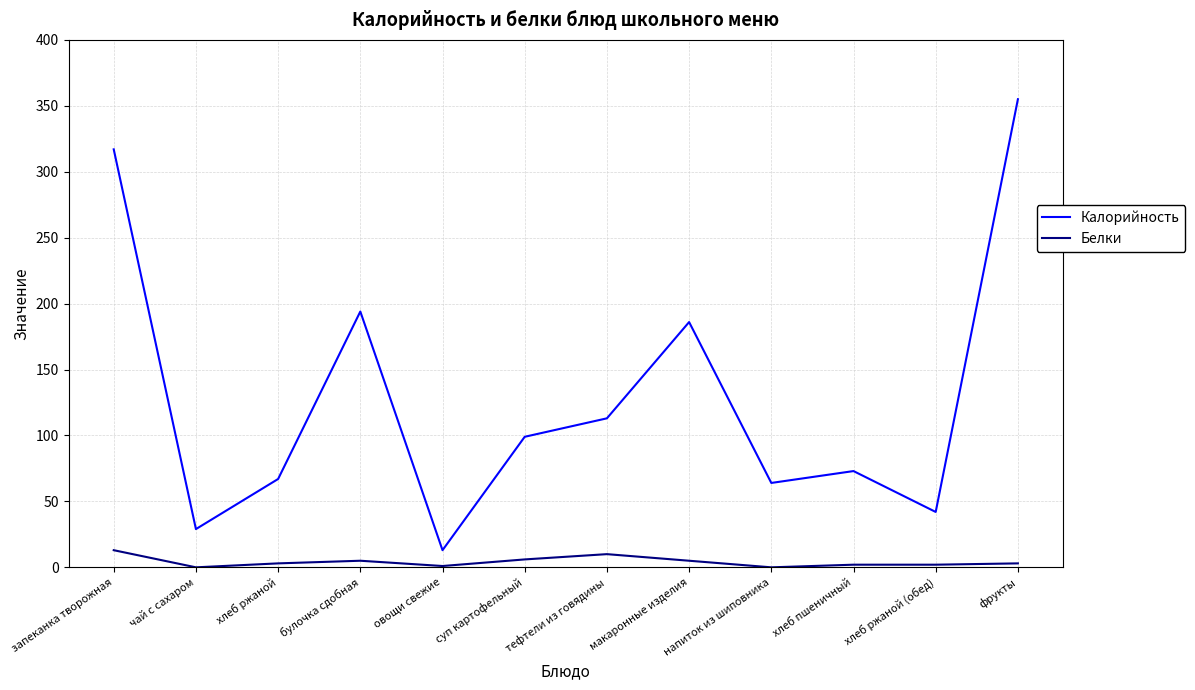

What is the difference between the maximum and minimum values in the Белки series?

13